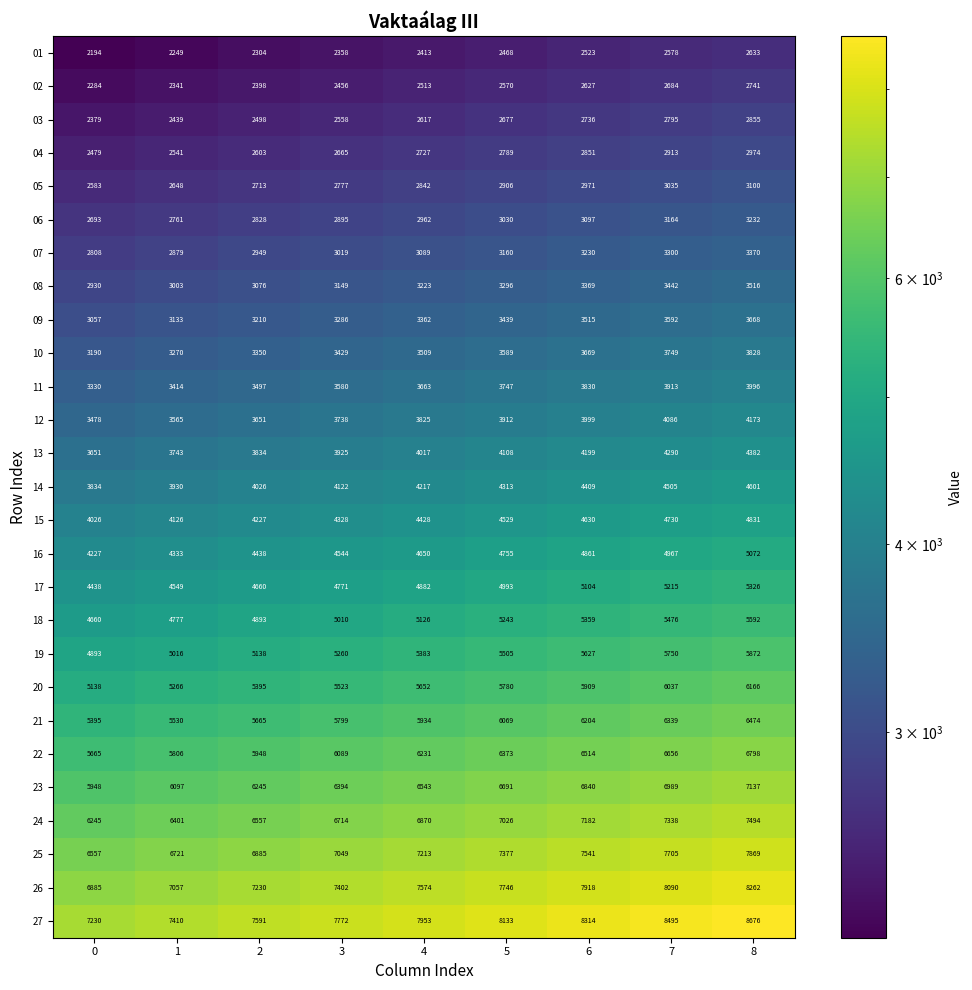

Count the 19 values in the range 5138 to 5627.

5